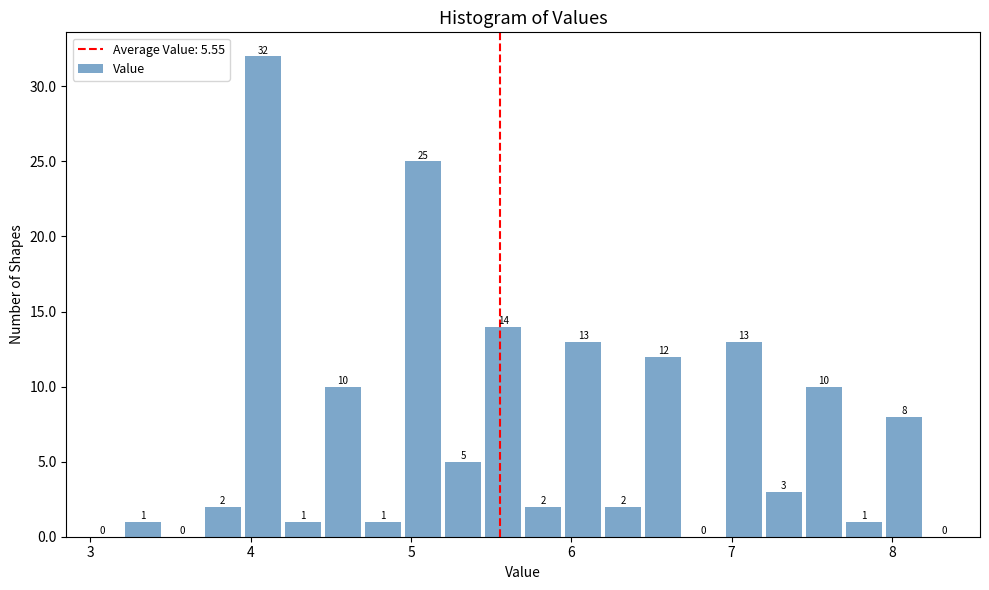

Around what value on the x-axis is the tallest bar? Give the approximate position of its centre, as read against the axis.

4.1